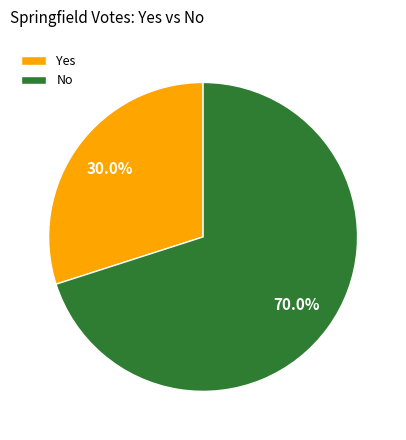

Is there a majority slice in this chart?

Yes